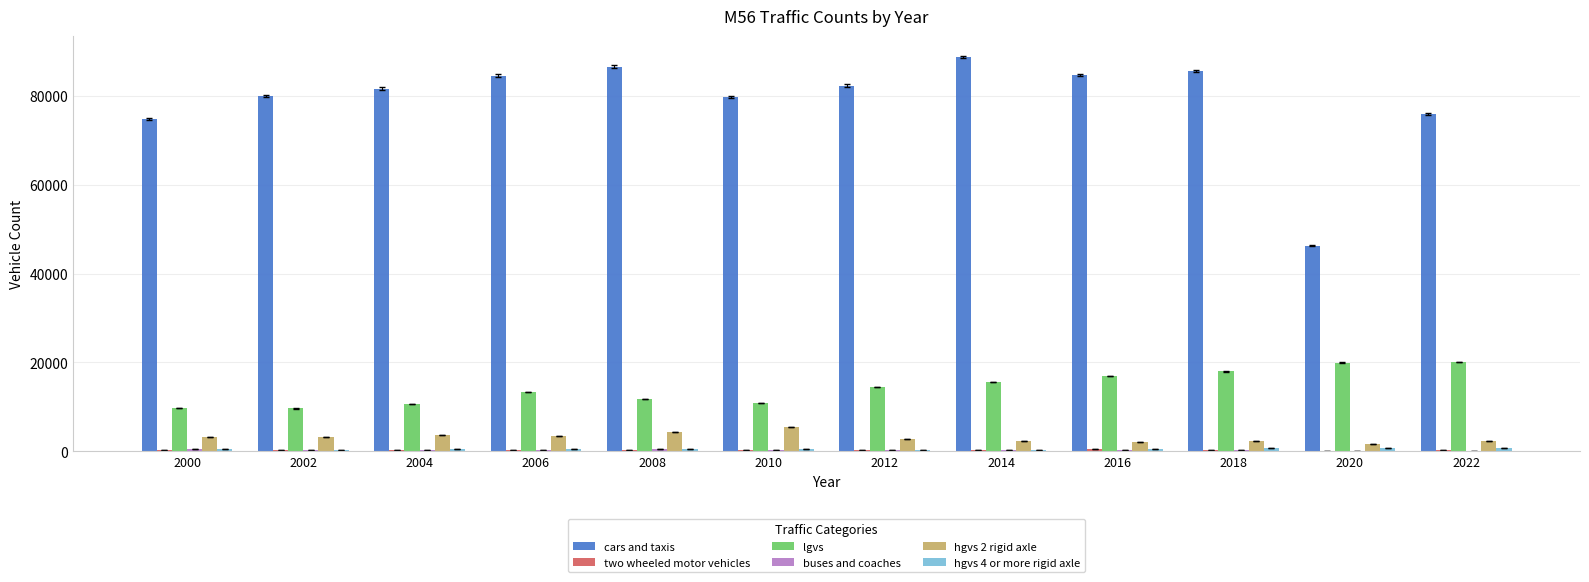

Which category has the highest value across all series?

2014